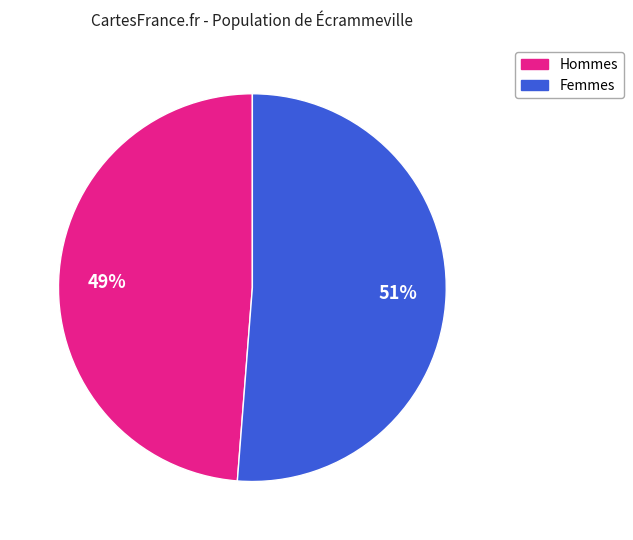

Is there any slice that represents more than half of the pie?

Yes